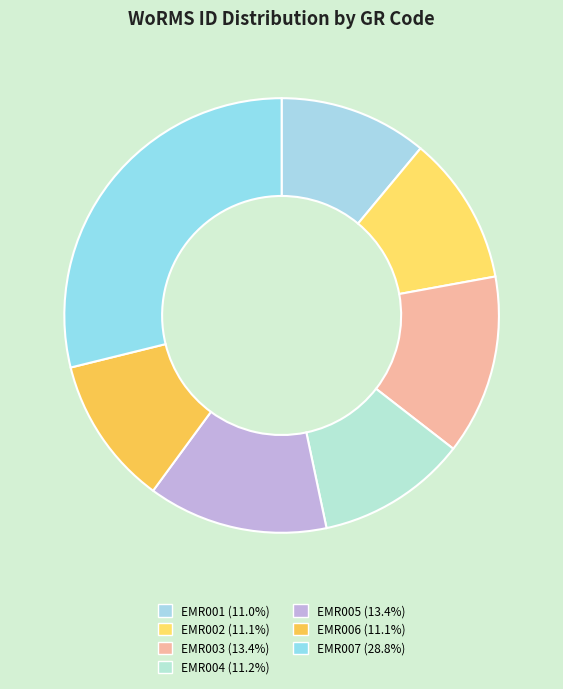

Is there any slice that represents more than half of the pie?

No